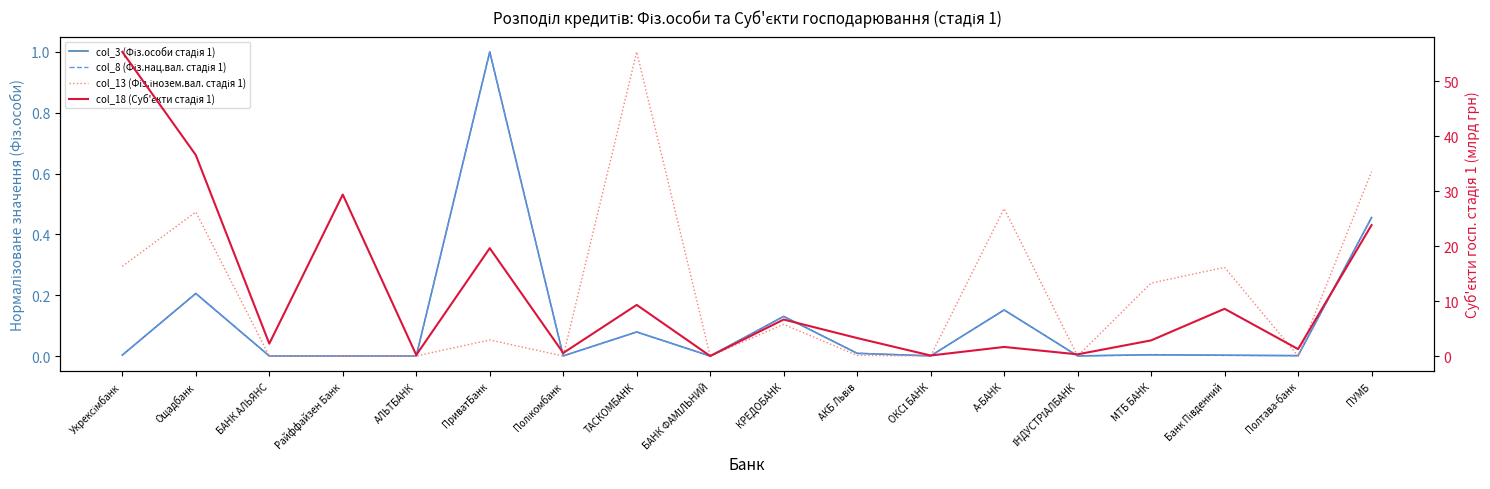

Between which two adjacent categories do col_8 (Фіз.нац.вал. стадія 1) and col_3 (Фіз.особи стадія 1) first intersect?

Ощадбанк and БАНК АЛЬЯНС